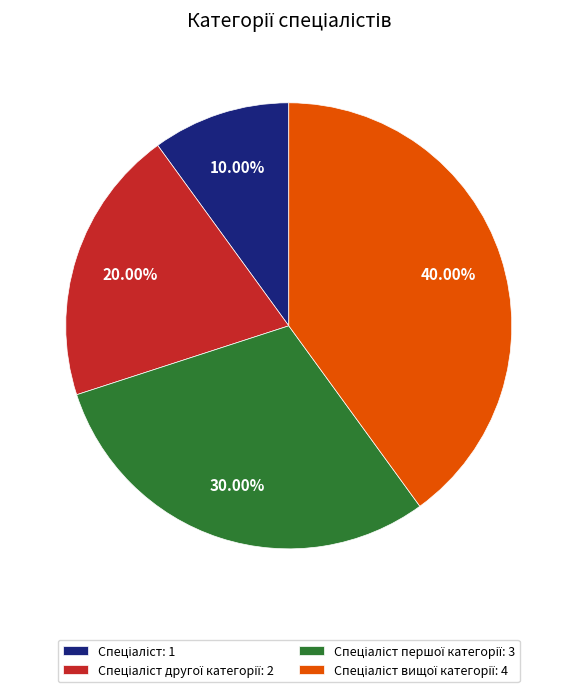

Does any single category account for the majority?

No